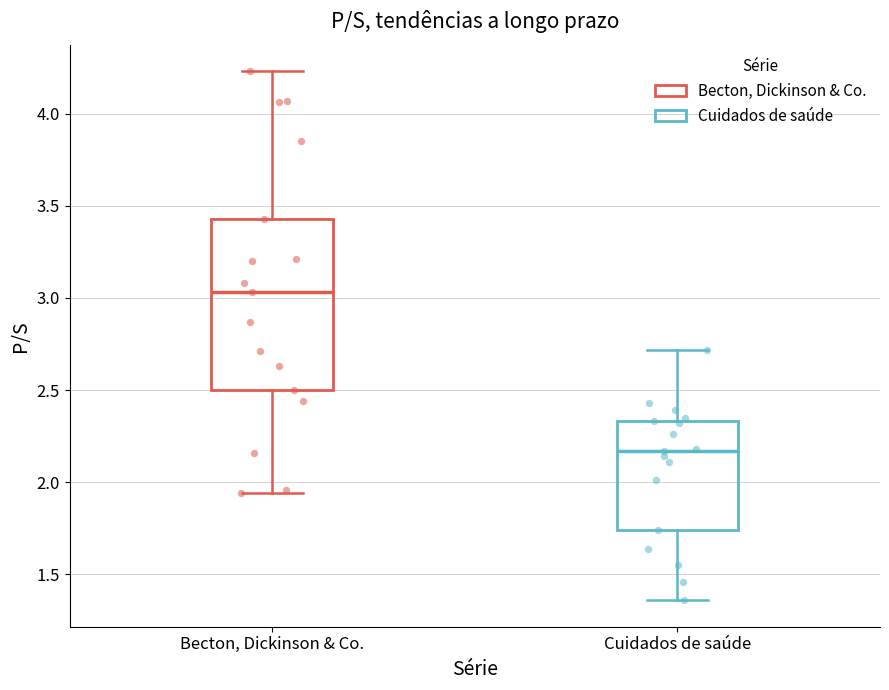

Which box's median line is the lowest?

Cuidados de saúde